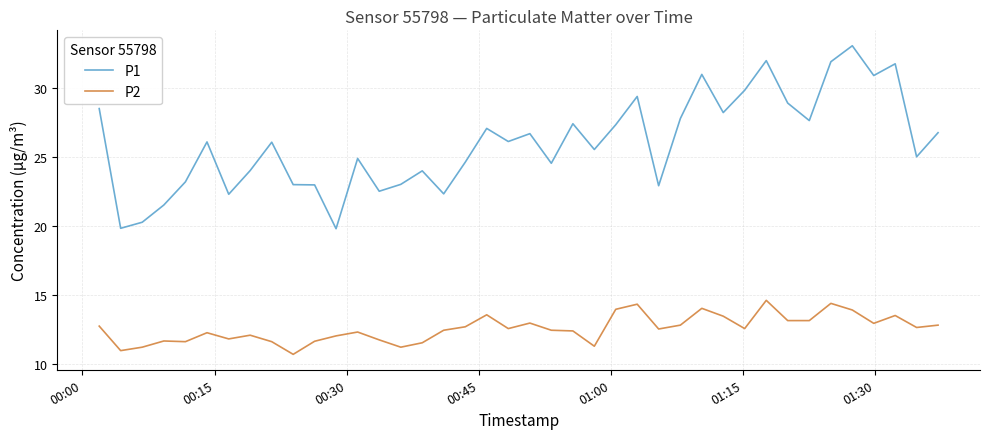

True or false: P1 has more than 2 points higher than both neighbors.

True